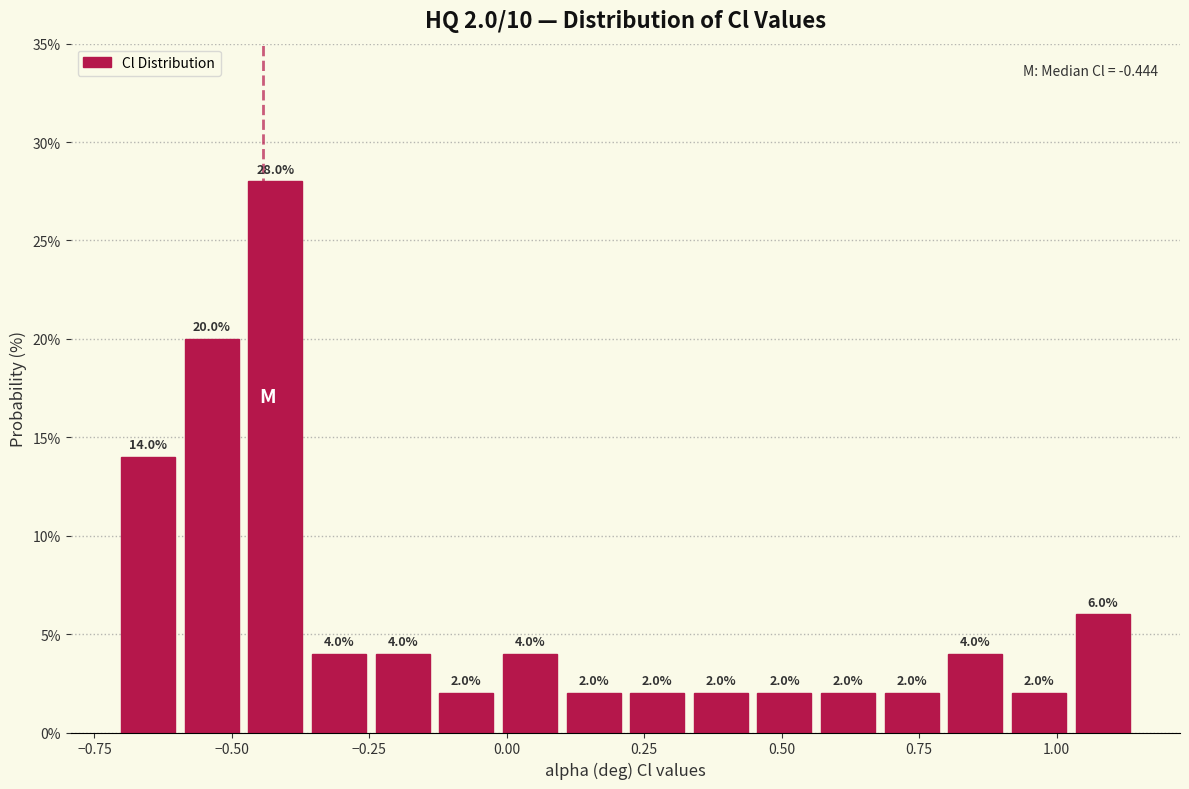

Around what value on the x-axis is the tallest bar? Give the approximate position of its centre, as read against the axis.

-0.40